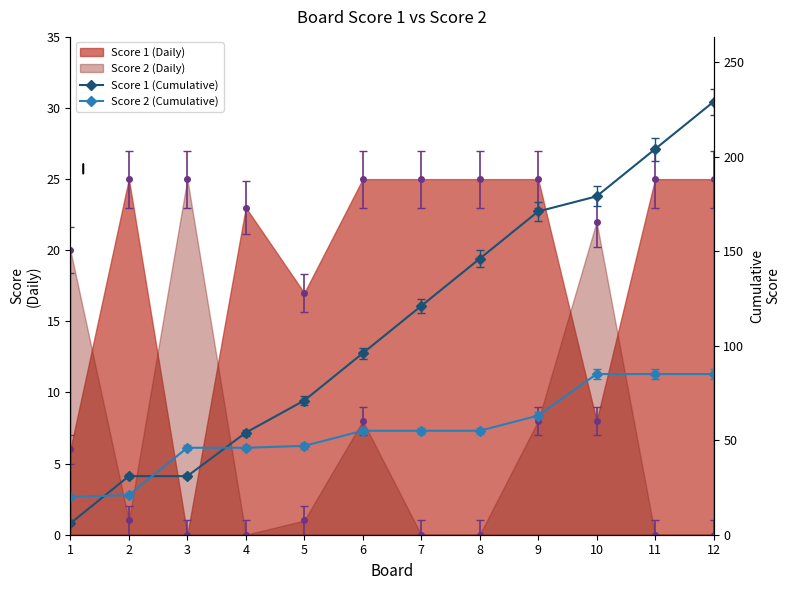

What is the value of the Score 2 (Cumulative) point at the 6th from the left?

55